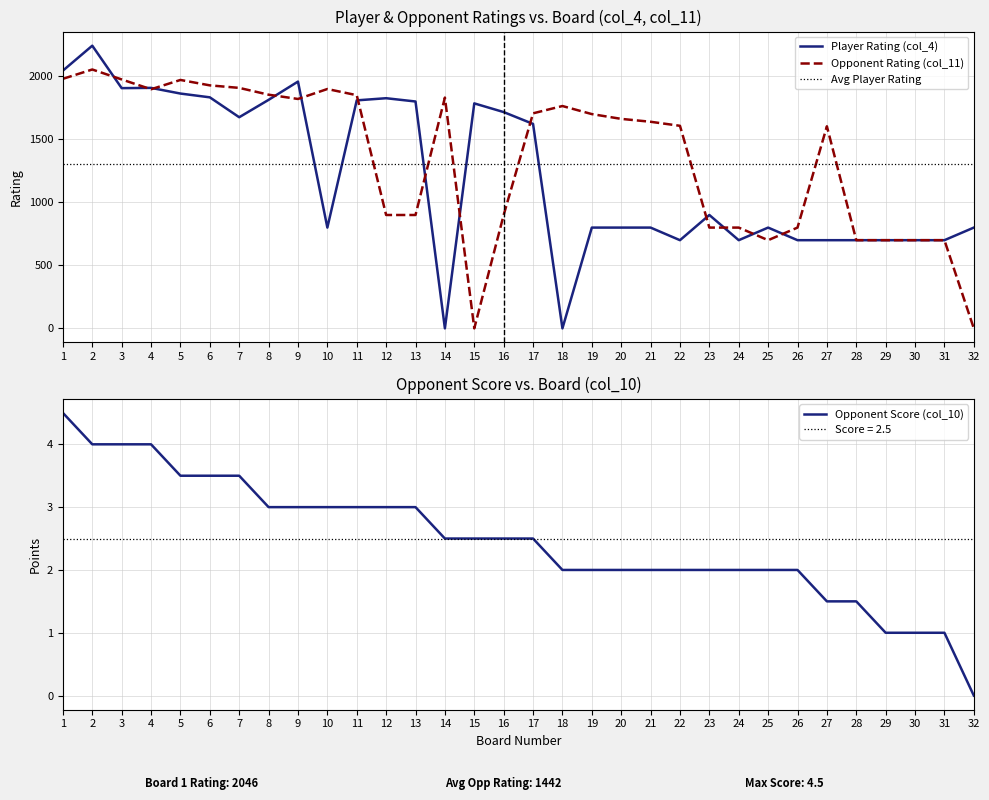

How many values in the Opponent Score (col_10) series are below 2?

6